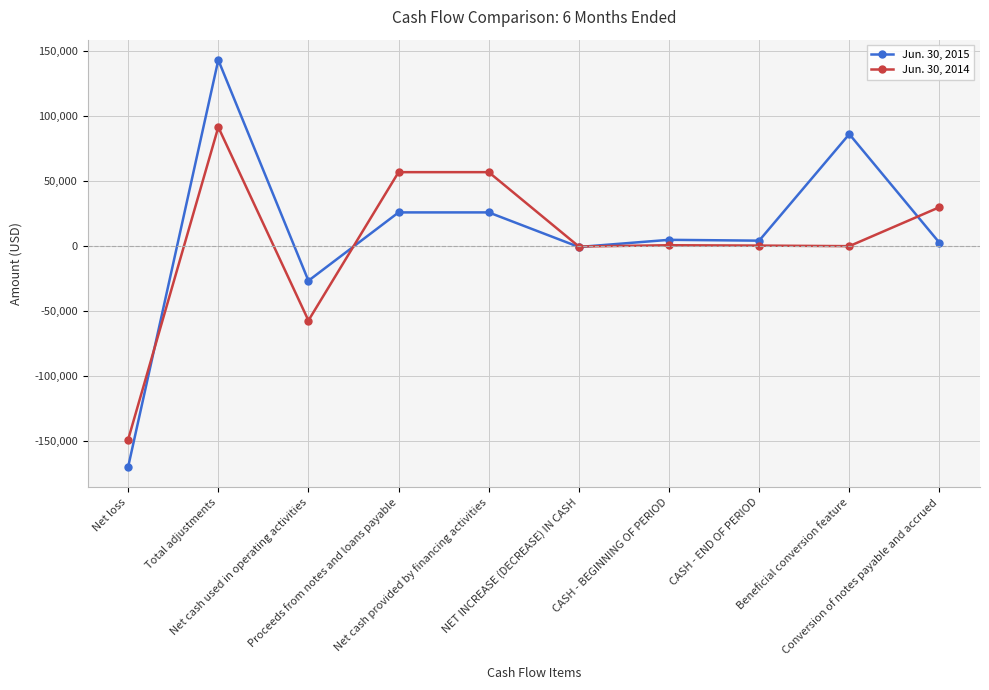

What is the difference between the Jun. 30, 2015 values at CASH - BEGINNING OF PERIOD and Total adjustments?

138509